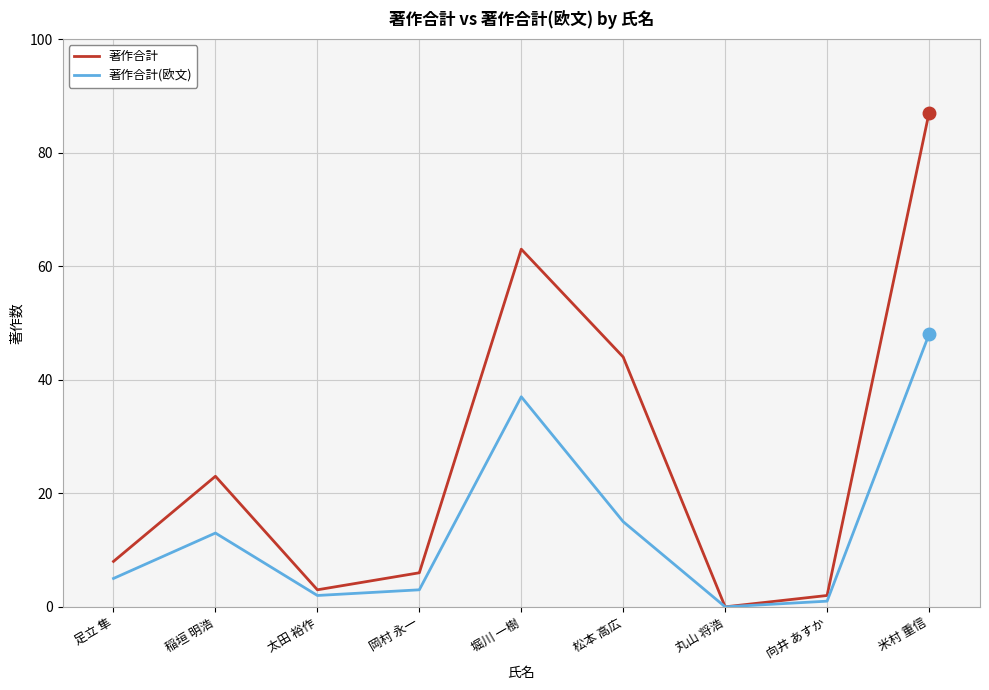

True or false: 著作合計 has more than 2 interior local peaks.

False